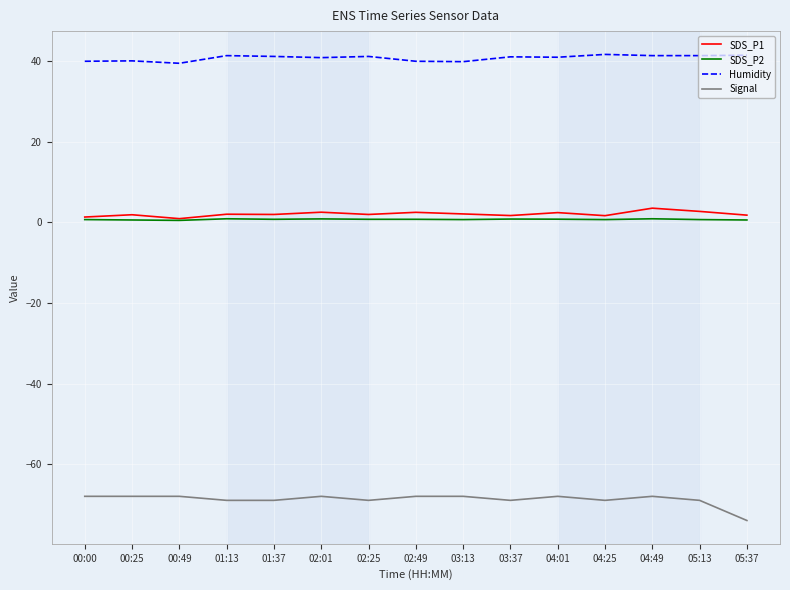

At 04:49, list the series in order from smallest to largest.

Signal, SDS_P2, SDS_P1, Humidity